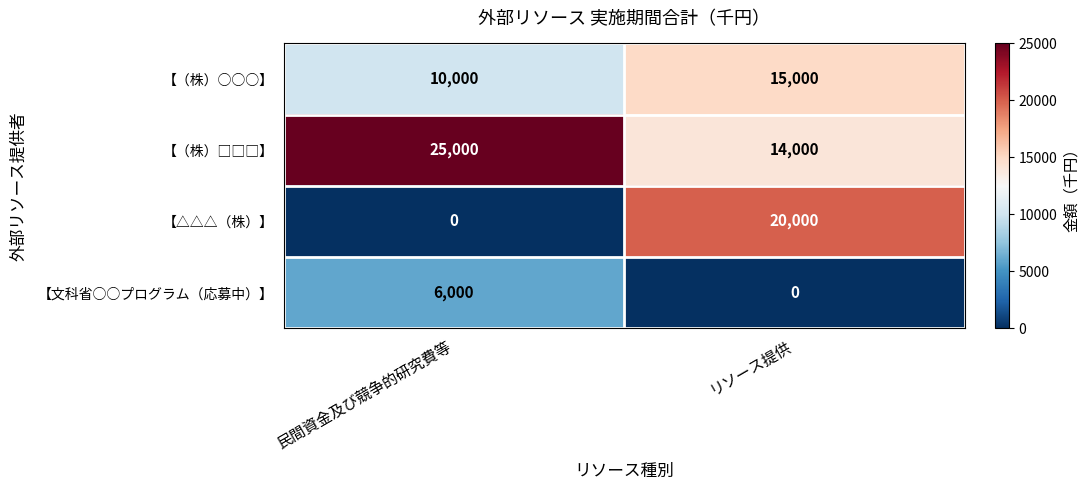

Which category has the lowest value in the 【△△△（株）】 series?

民間資金及び競争的研究費等